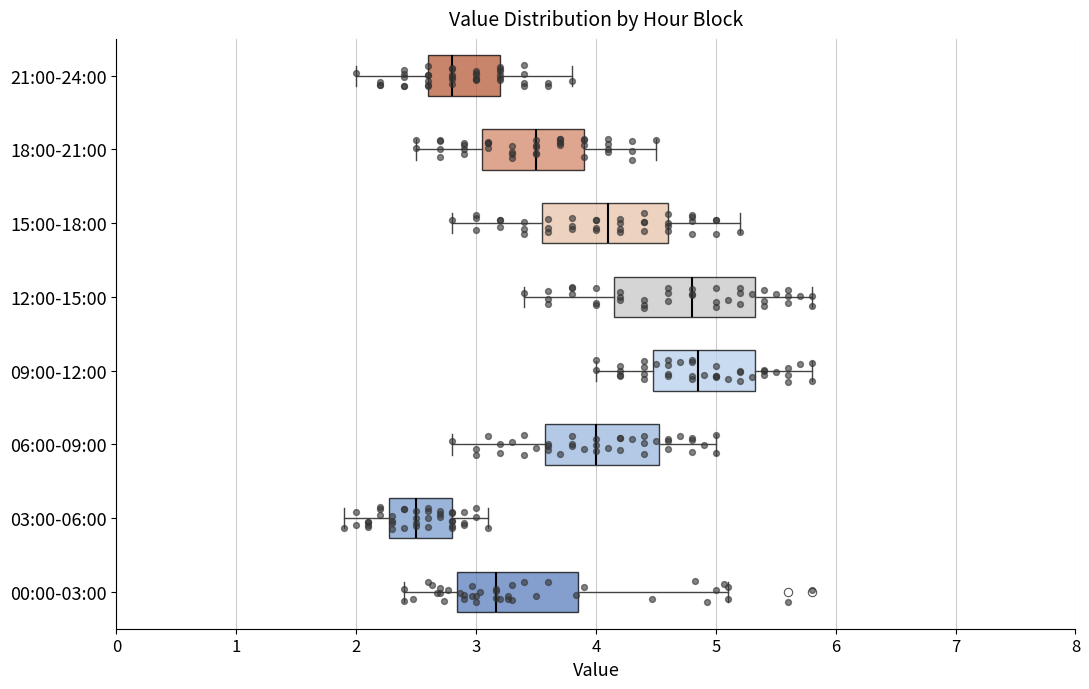

Reading bottom to top, read every box against the x-axis: the position of its median line, the range the box covers, and the ends of its whiskers. The values are not printed on the chart, so give them approximately, as read against the axis.

00:00-03:00: median 3.2, box 2.8 to 3.8, whiskers 2.4 to 5.1
03:00-06:00: median 2.5, box 2.3 to 2.8, whiskers 1.9 to 3.1
06:00-09:00: median 4.0, box 3.6 to 4.5, whiskers 2.8 to 5.0
09:00-12:00: median 4.9, box 4.5 to 5.3, whiskers 4.0 to 5.8
12:00-15:00: median 4.8, box 4.2 to 5.3, whiskers 3.4 to 5.8
15:00-18:00: median 4.1, box 3.6 to 4.6, whiskers 2.8 to 5.2
18:00-21:00: median 3.5, box 3.1 to 3.9, whiskers 2.5 to 4.5
21:00-24:00: median 2.8, box 2.6 to 3.2, whiskers 2.0 to 3.8